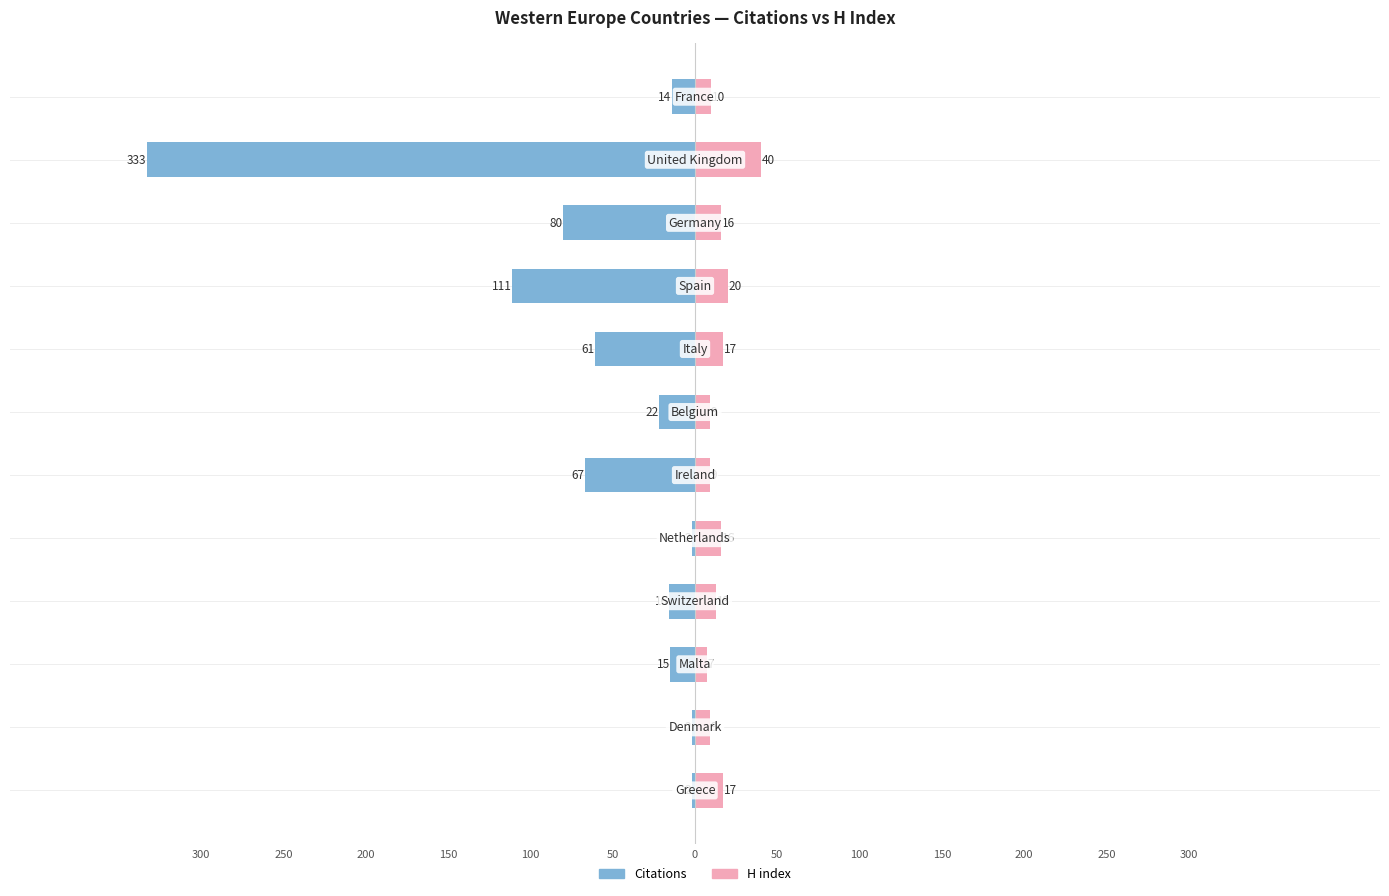

What is the difference between the maximum and minimum values in the Citations series?

331